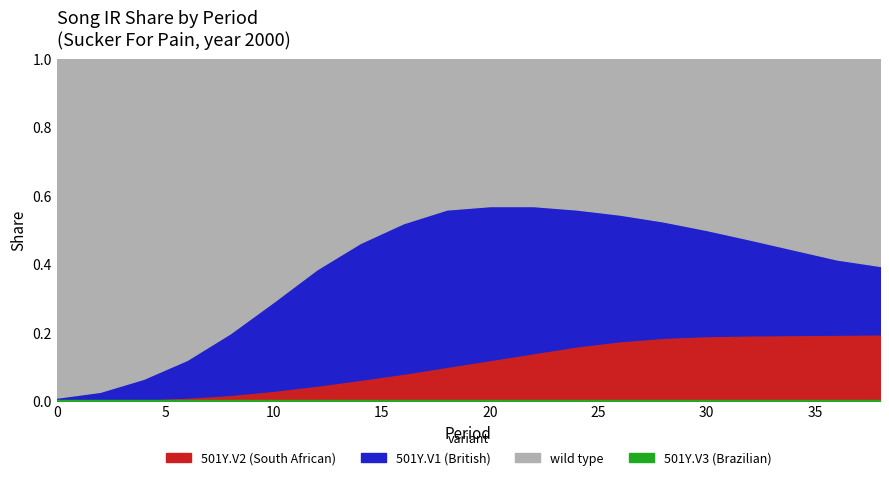

What is the sum of the song_ir_mid values at 16 and 10?

0.7